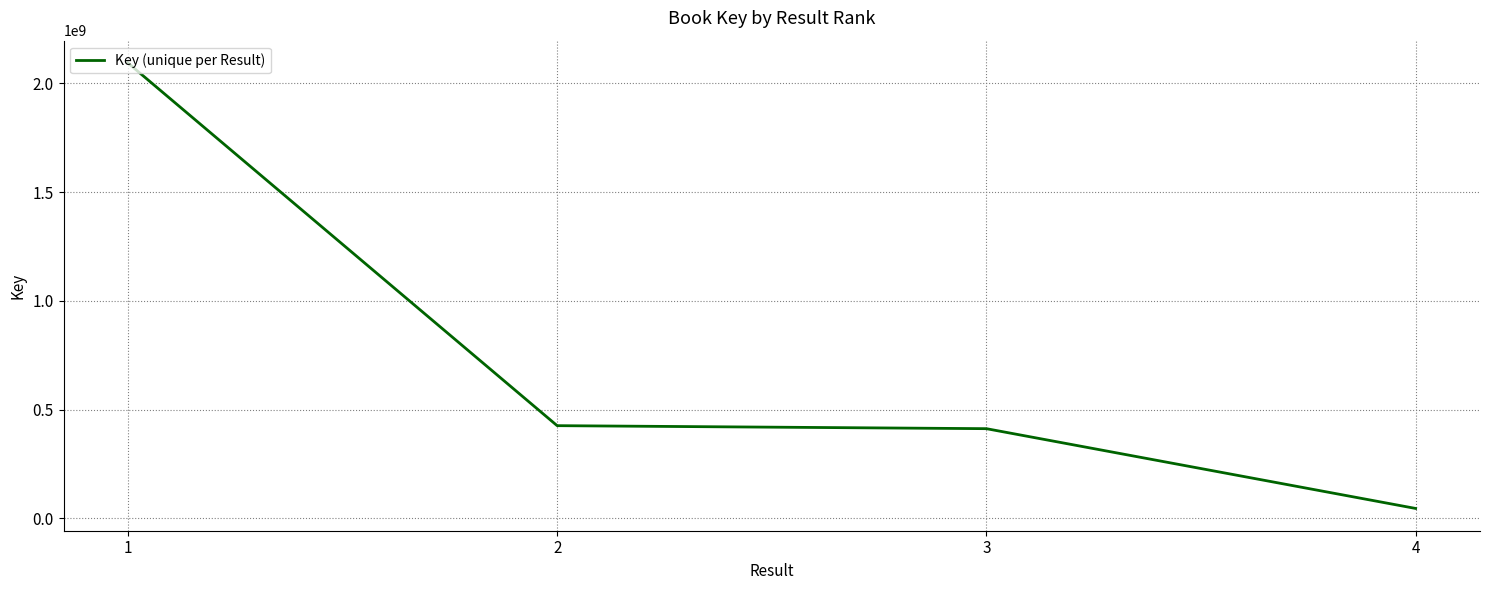

Count the number of categories in the chart.

4